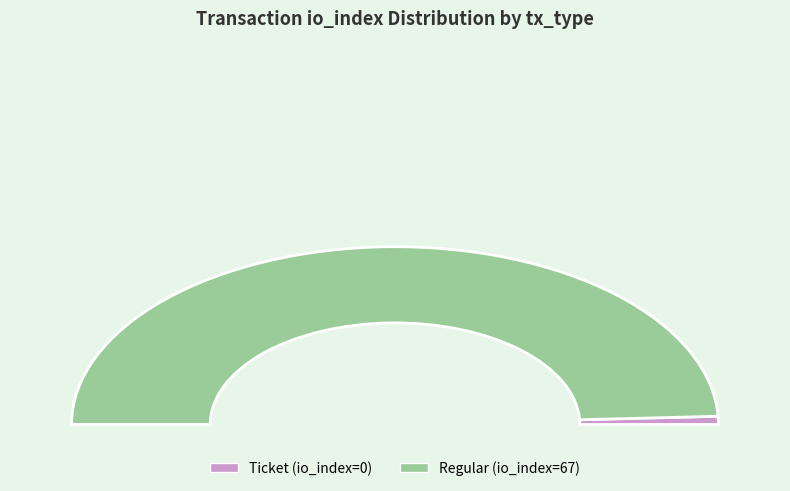

Which has a higher value, Ticket (io_index=0) or Regular (io_index=67)?

Regular (io_index=67)